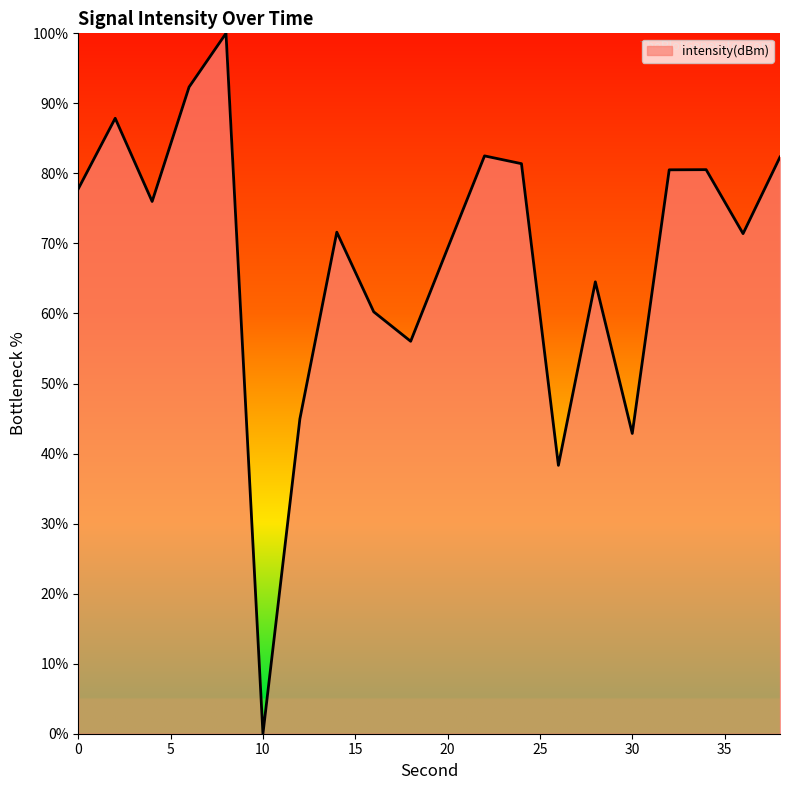

What is the difference between the maximum and minimum values?

100.0